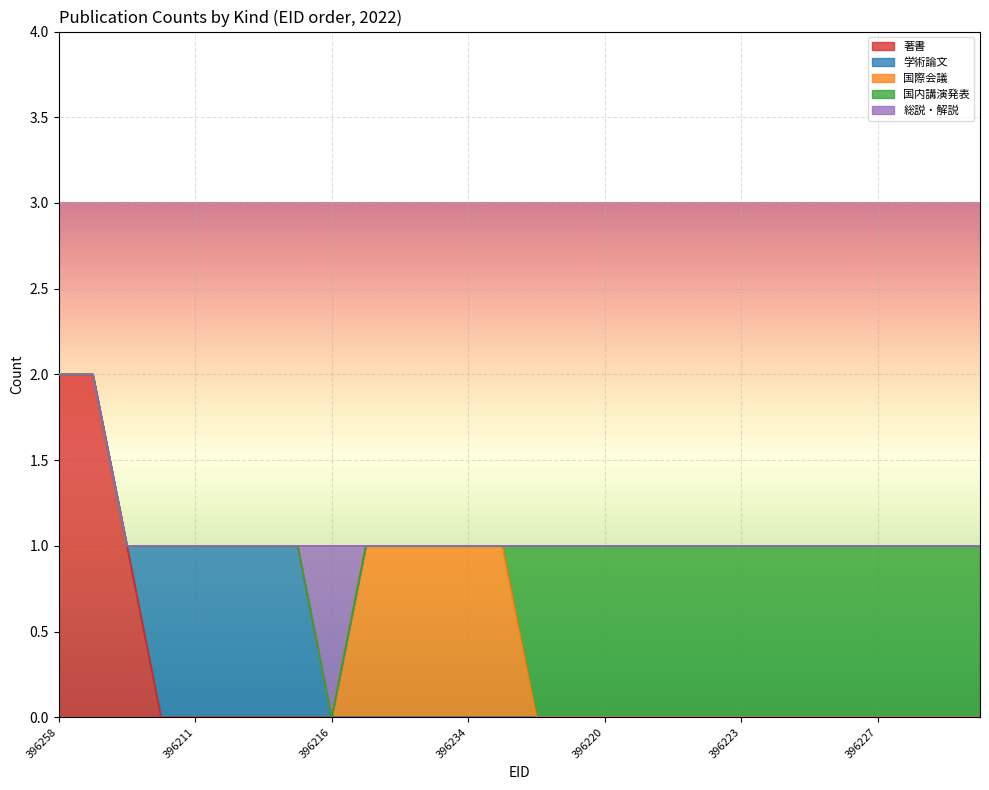

The value of 国内講演発表 at 396209 is 0. True or false?

True